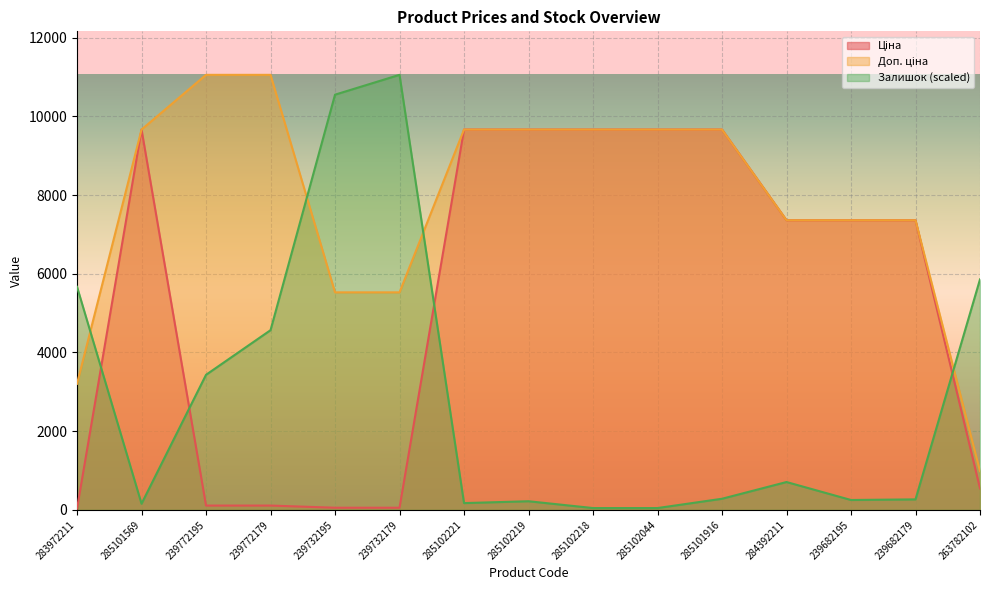

Rank the series by their maximum value, from lowest to highest.

Ціна, Доп. ціна, Залишок